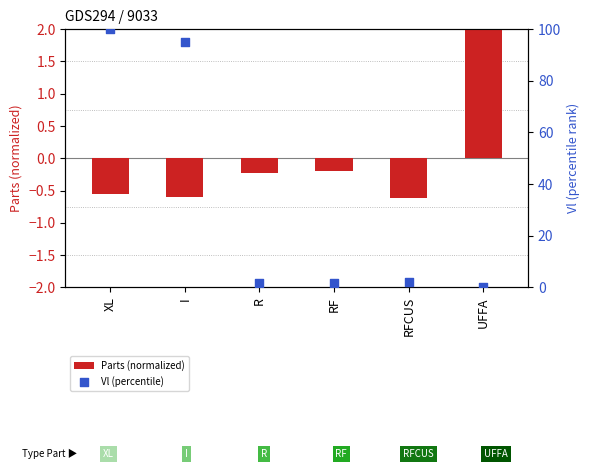

Which series has the largest Y range (max minus min)?

Vl (percentile)